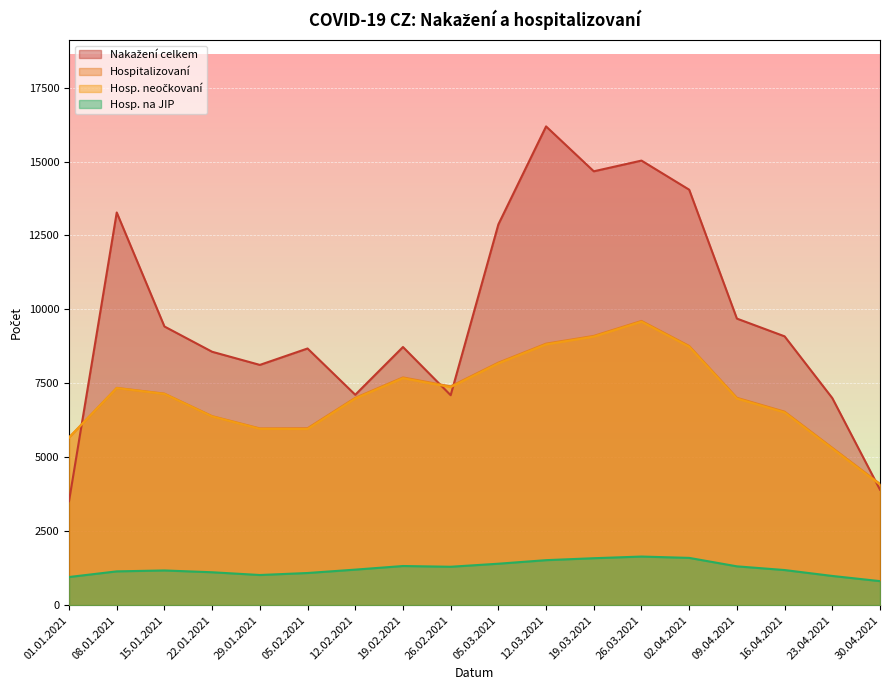

List the series in order of their peak value, highest first.

Počet nakažených, Hospitalizovaní (vč. reinfekcí), Hospitalizovaní bez reinfekcí, Hosp. na JIP